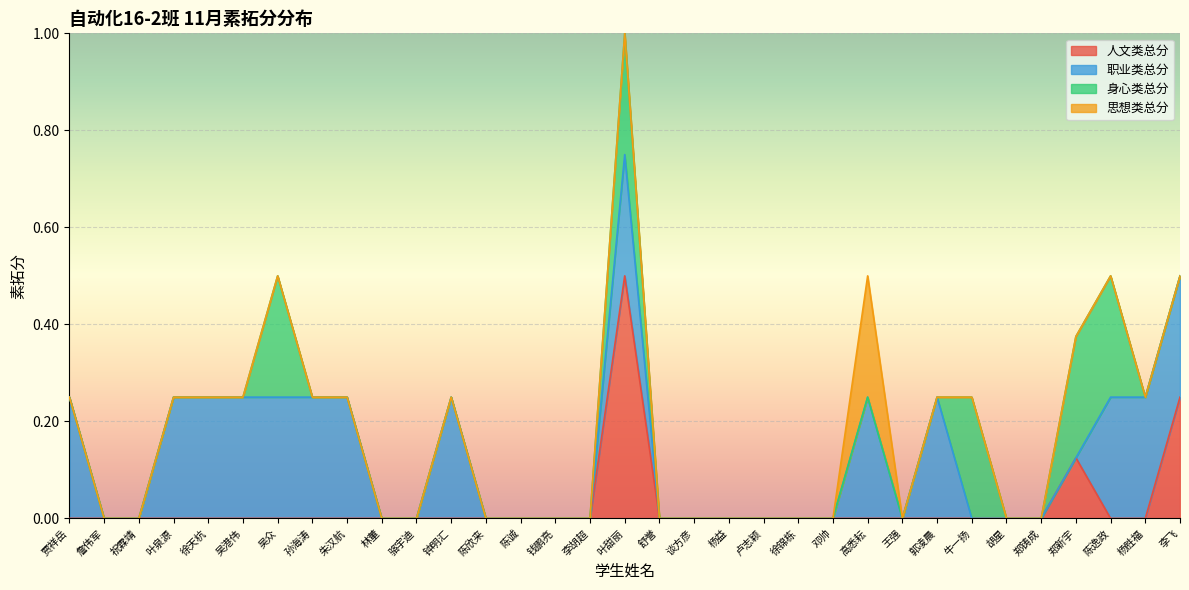

Which series has the largest total across all categories?

职业类总分